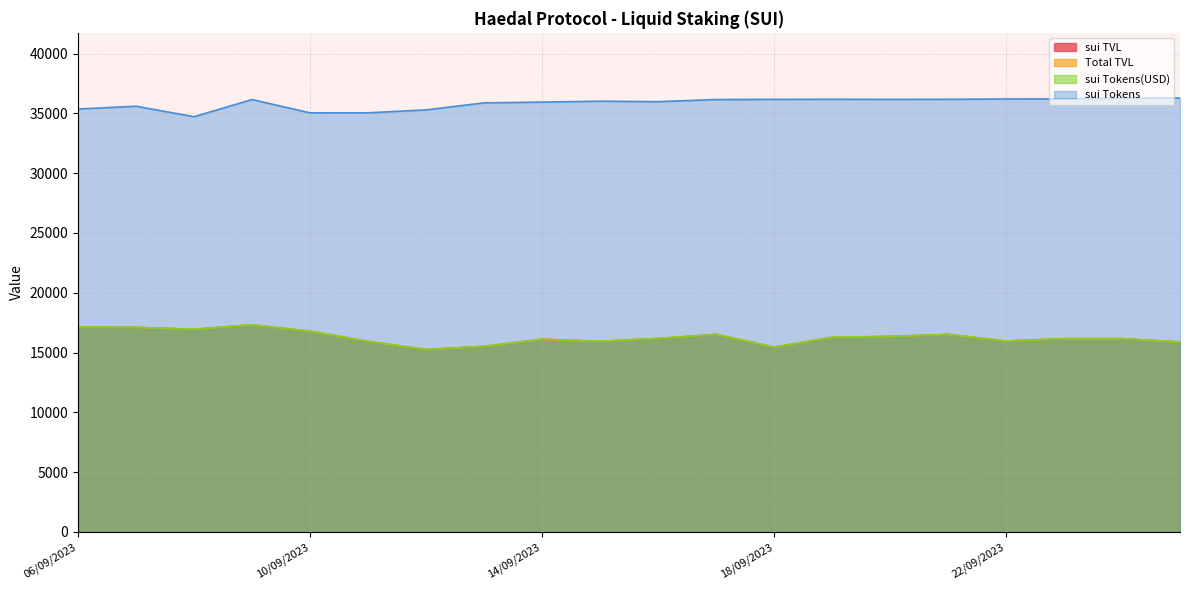

Where is the first local maximum for sui Tokens(USD)?

09/09/2023